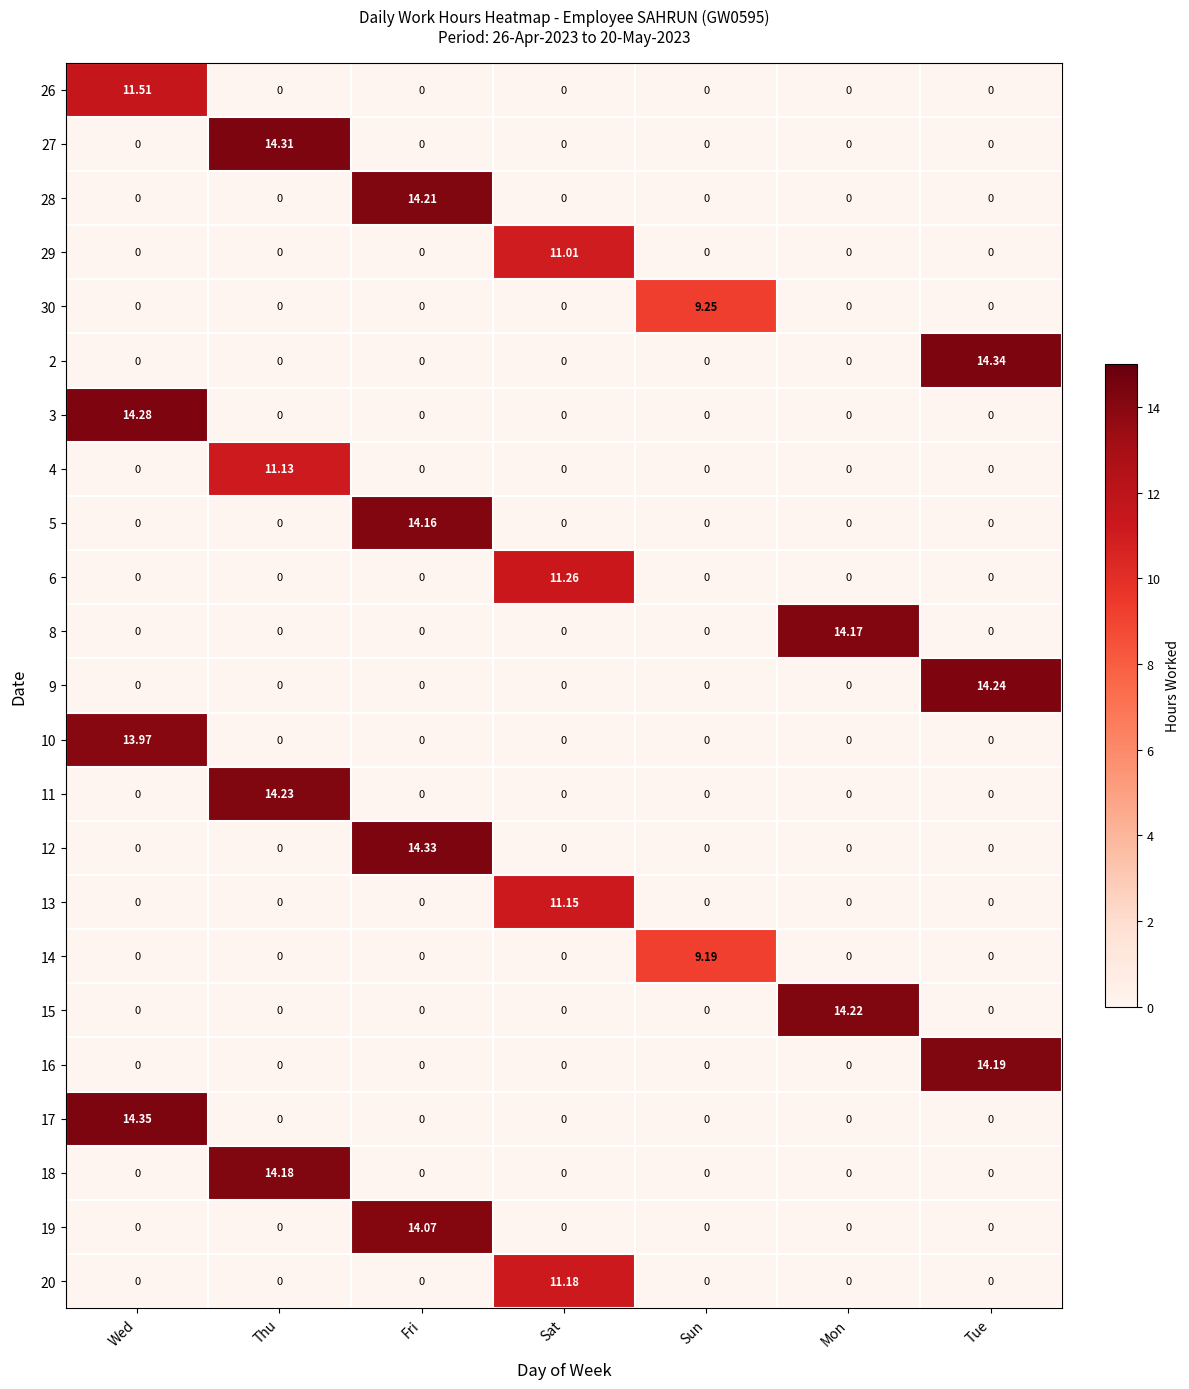

At which label does 15 reach its peak?

Mon